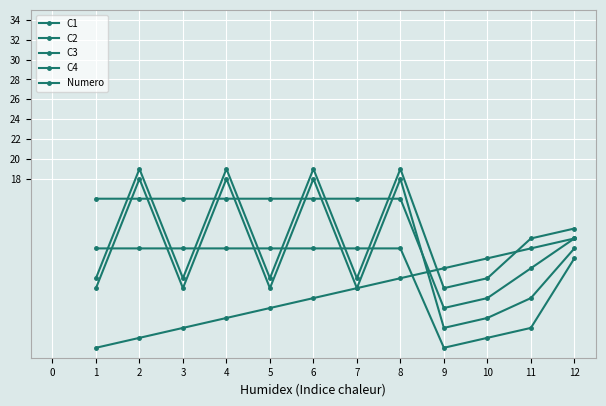

What is the sum of all C4 values?

148